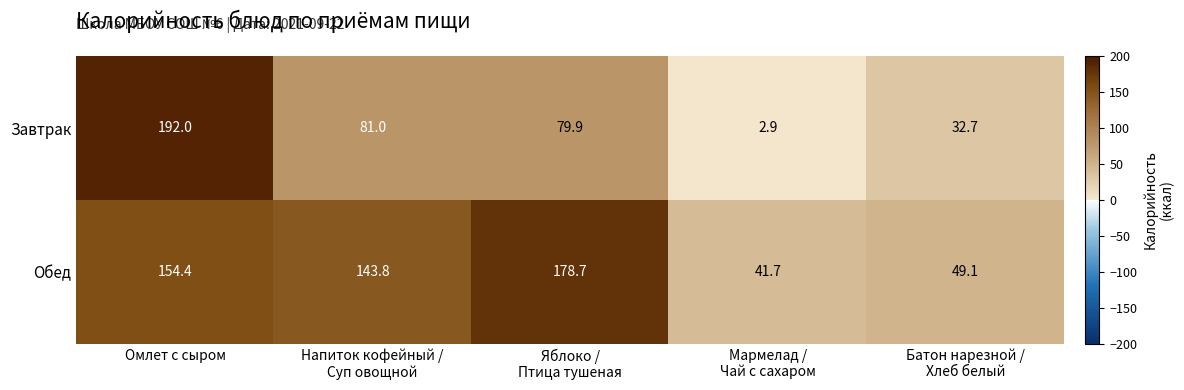

Rank the series by their maximum value, from lowest to highest.

Обед, Завтрак